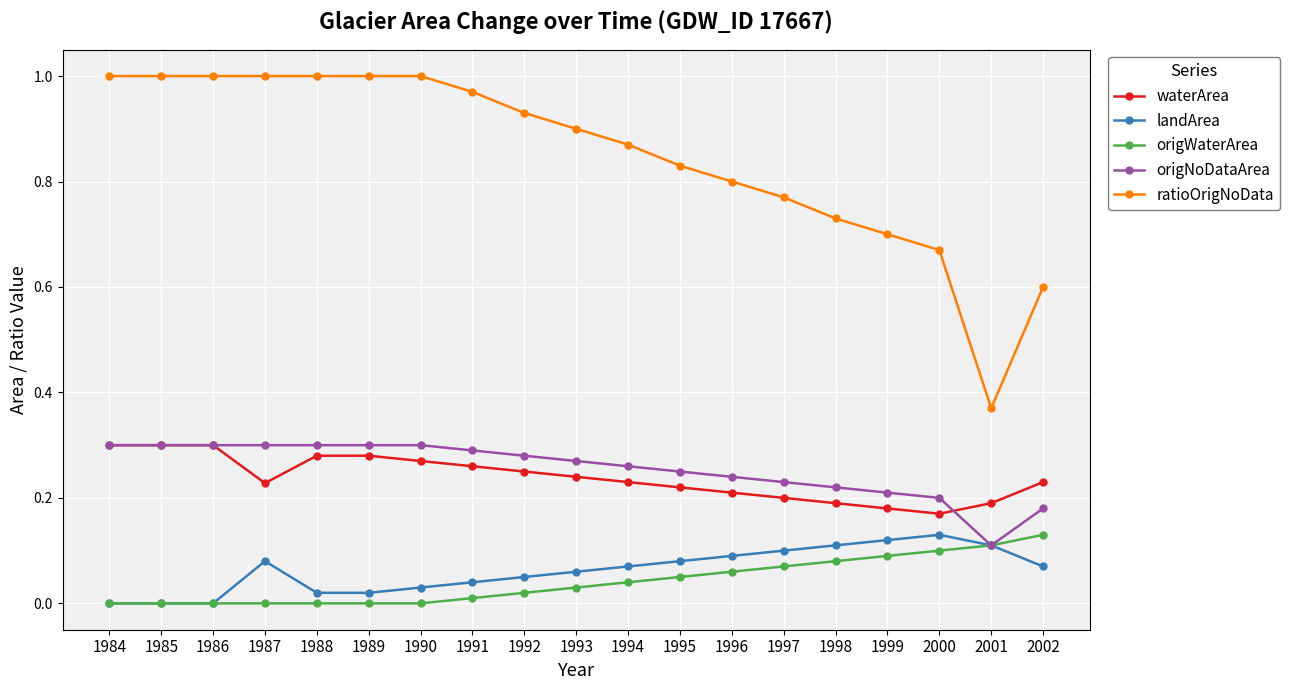

True or false: origWaterArea and ratioOrigNoData intersect in this chart.

False